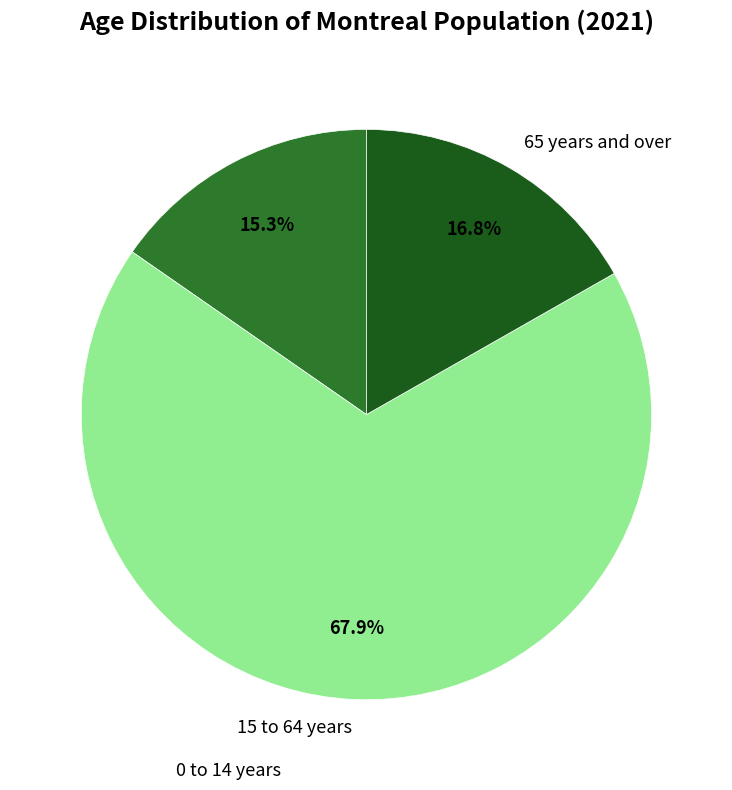

What portion of the pie excludes 15 to 64 years?

32.1%